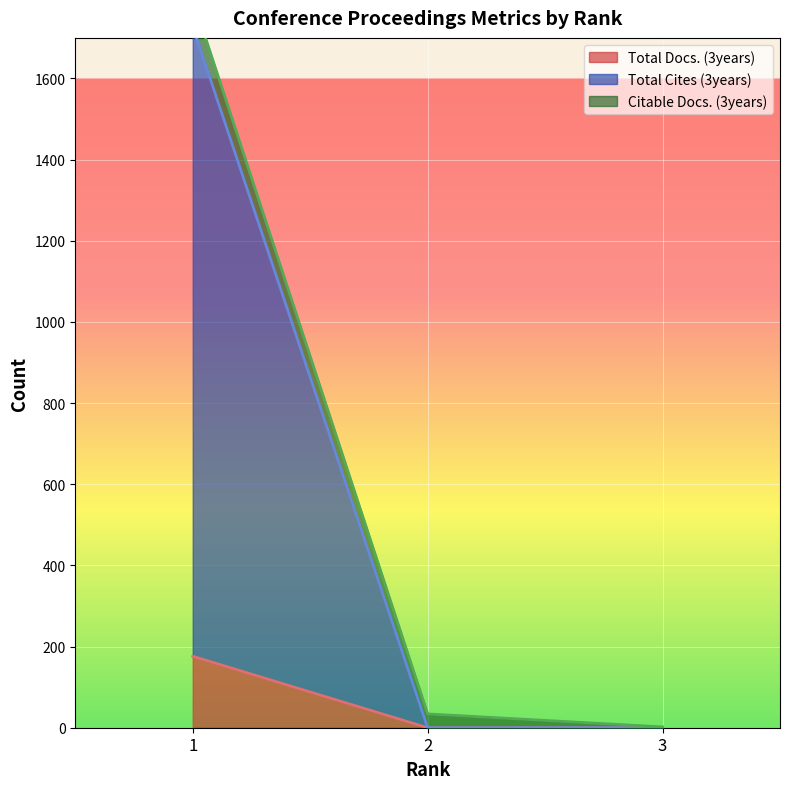

Which series has the largest range (max minus min)?

Total Cites (3years)